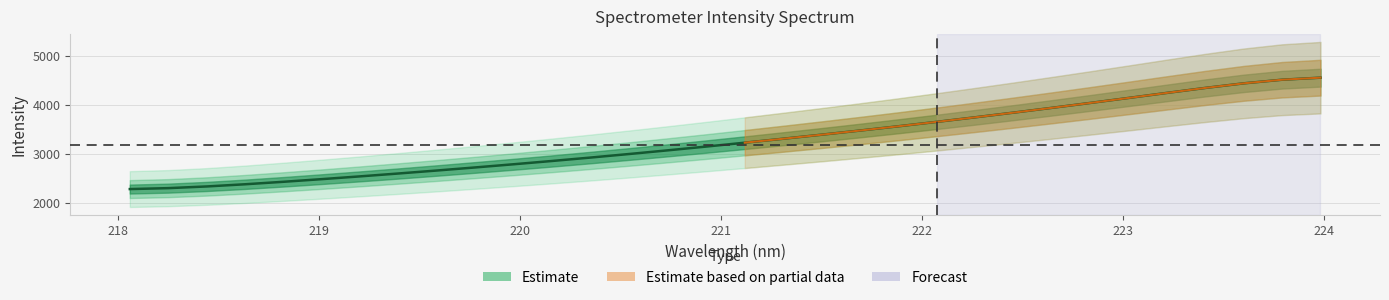

List the labels in order of value, smallest first.

218.0596, 218.2508, 218.442, 218.6332, 218.8244, 219.0156, 219.2067, 219.3979, 219.589, 219.7801, 219.9712, 220.1623, 220.3533, 220.5444, 220.7354, 220.9264, 221.1174, 221.3083, 221.4993, 221.6902, 221.8812, 222.0721, 222.263, 222.4538, 222.6447, 222.8355, 223.0264, 223.2172, 223.408, 223.5987, 223.7895, 223.9802